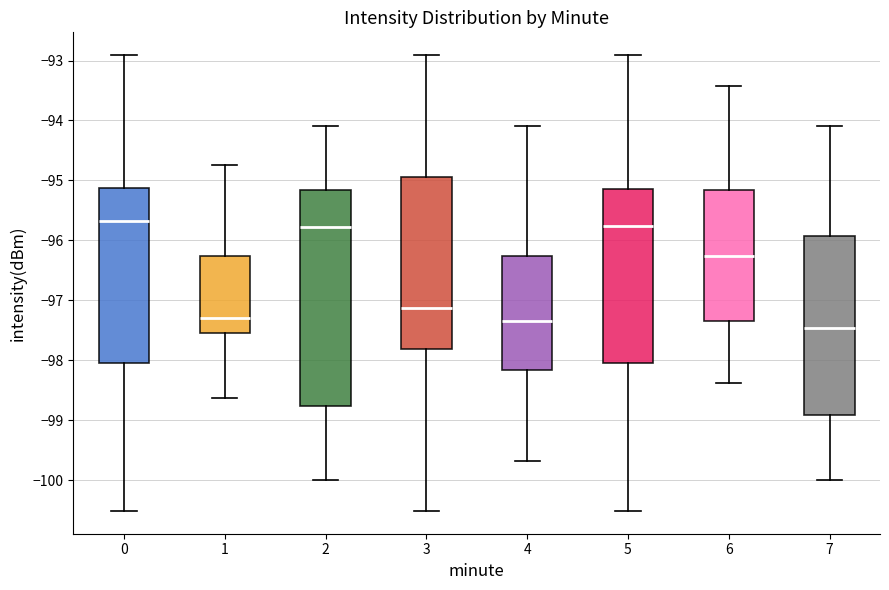

Where is the upper edge of the box at x = 3 on the y-axis? The values are not printed on the chart, so give them approximately, as read against the axis.

-94.9